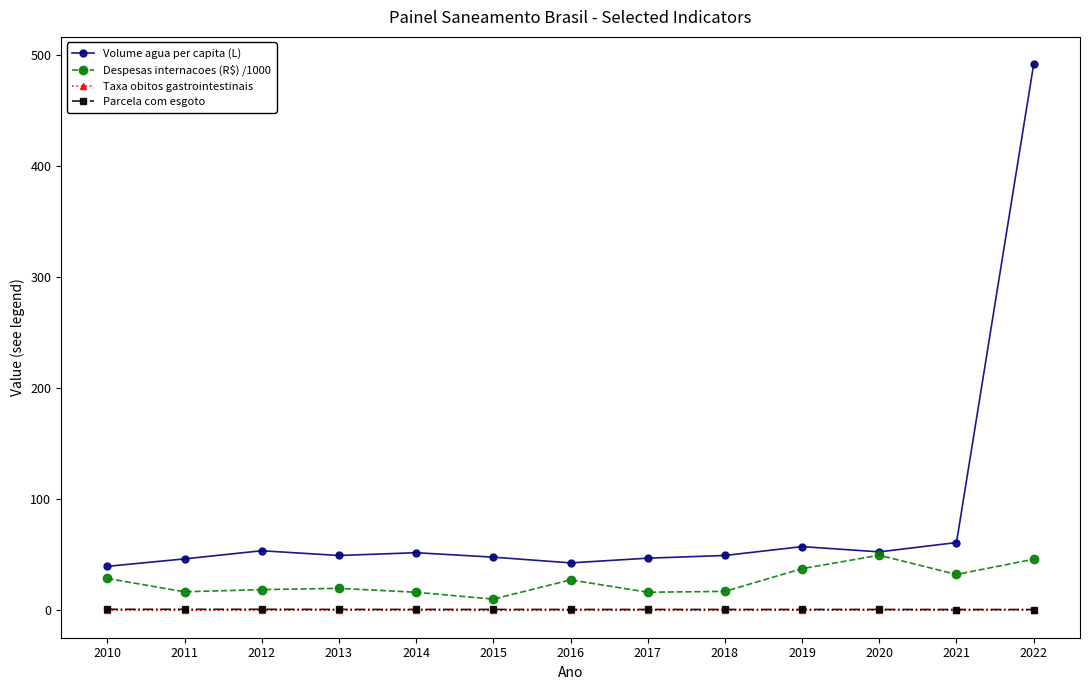

What is the sum of all Despesas internacoes (R$) /1000 values?

337.3